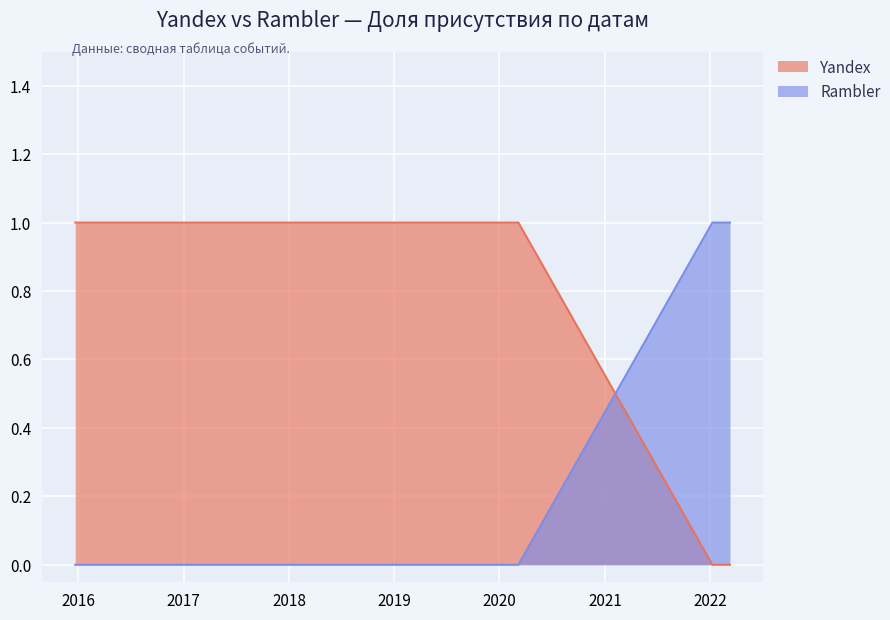

Does the chart display data point markers on the line(s)?

No